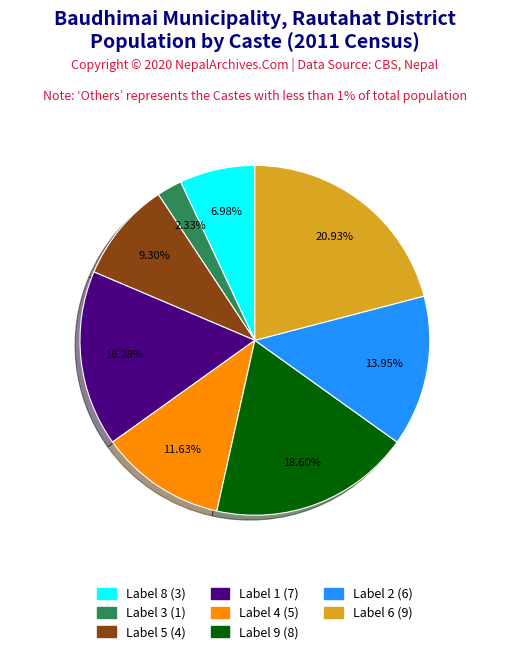

Is there a majority slice in this chart?

No